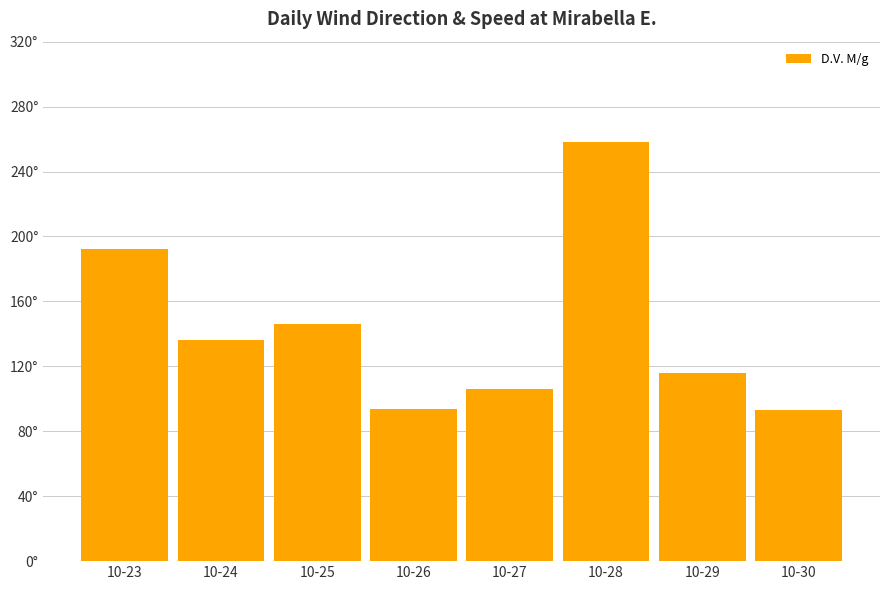

Does the chart contain any negative values?

No